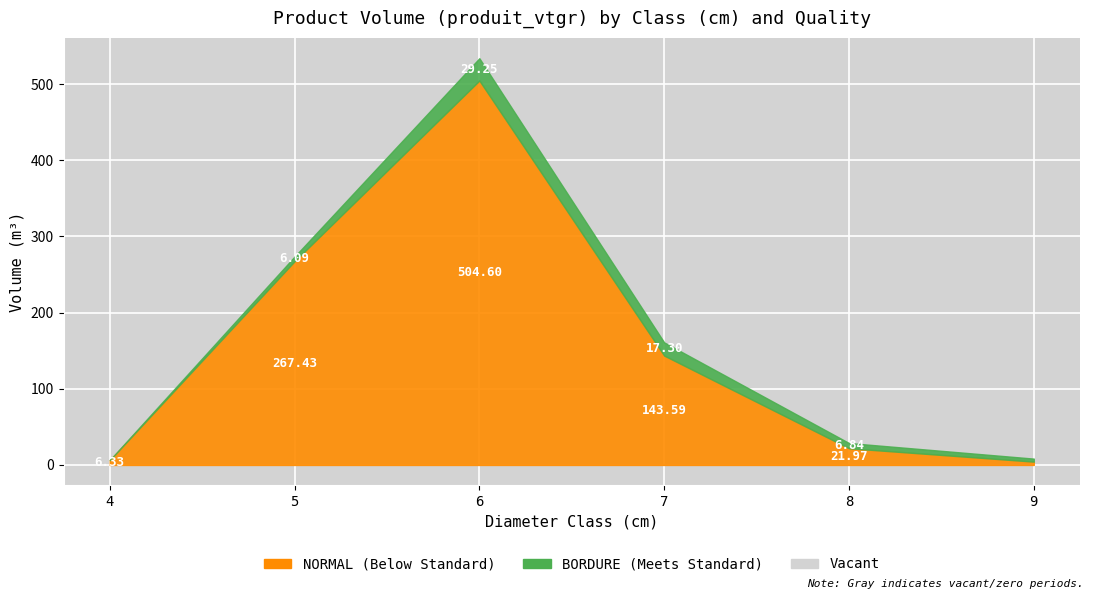

Reading right to left, extract all data points from this chart.

NORMAL: 9=4.4	8=22.0	7=143.6	6=504.6	5=267.4	4=6.3
BORDURE: 9=4.0	8=6.8	7=17.3	6=29.2	5=6.1	4=0.0